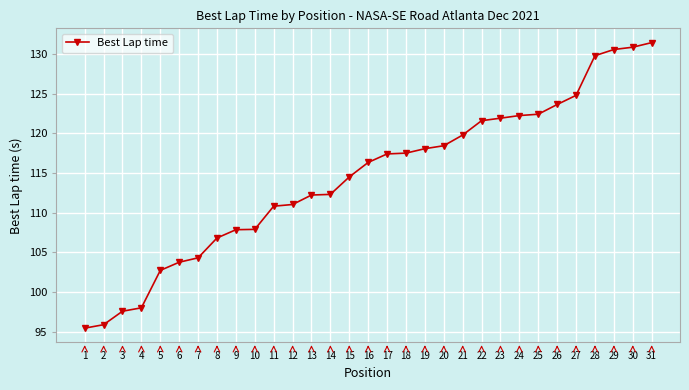

What is the approximate value at 1?

95.5